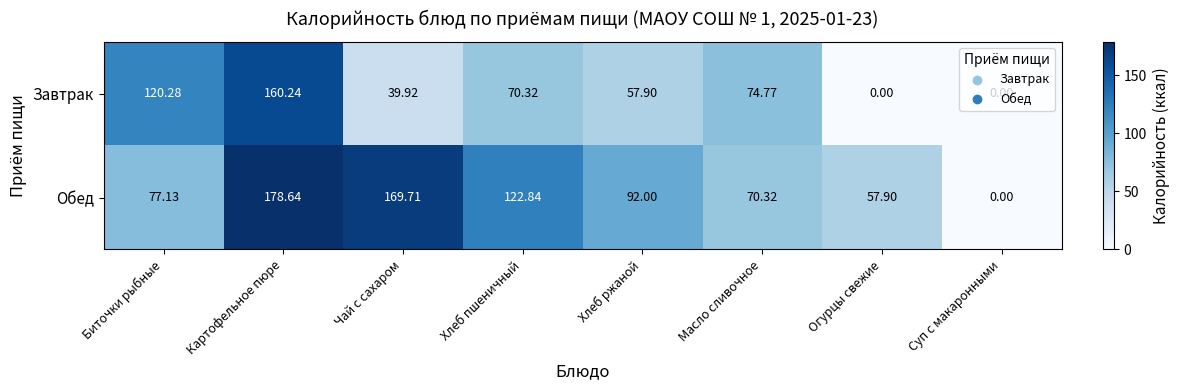

Which series has the largest range (max minus min)?

Обед